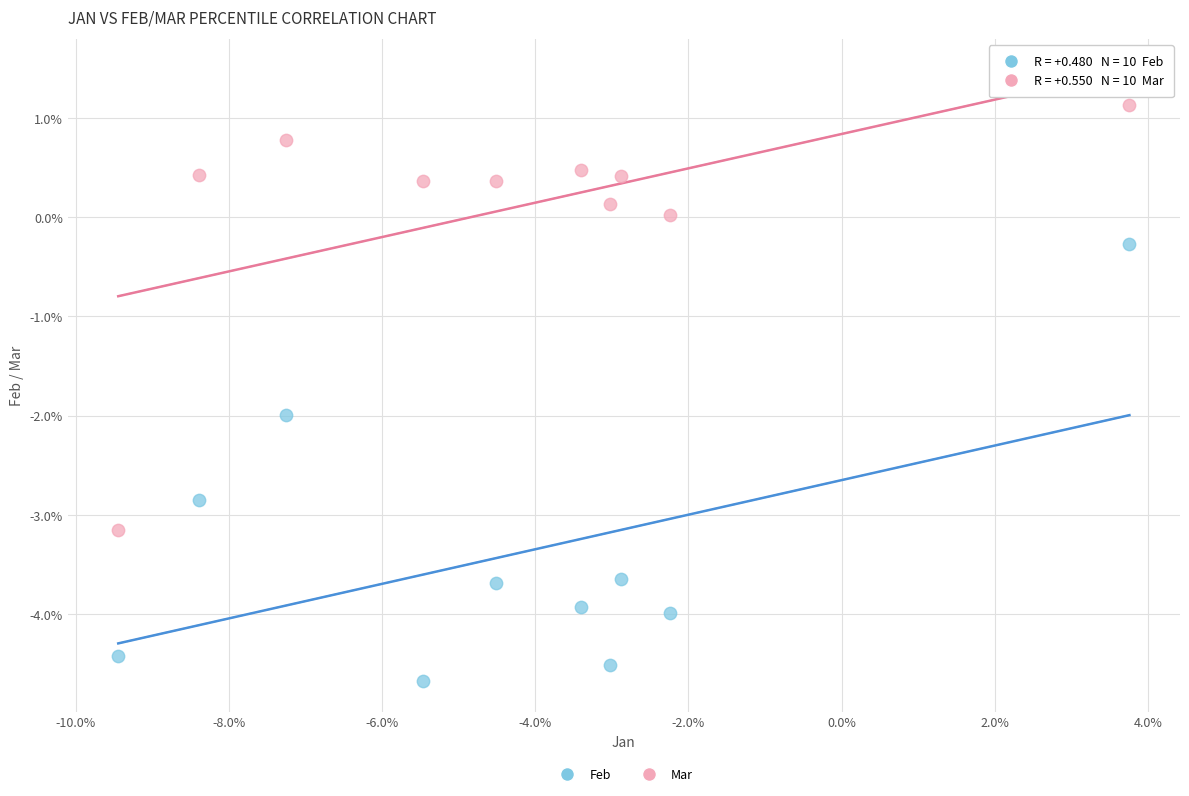

Which series reaches the minimum Y coordinate?

Feb